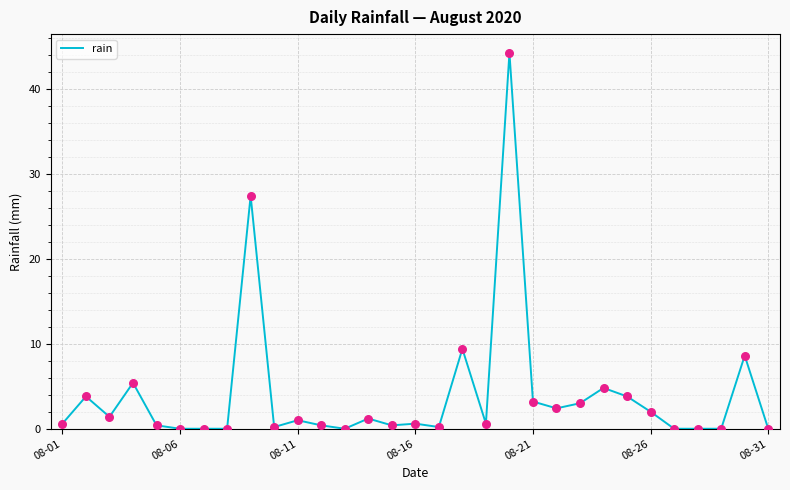

What is the greatest value displayed?

44.2